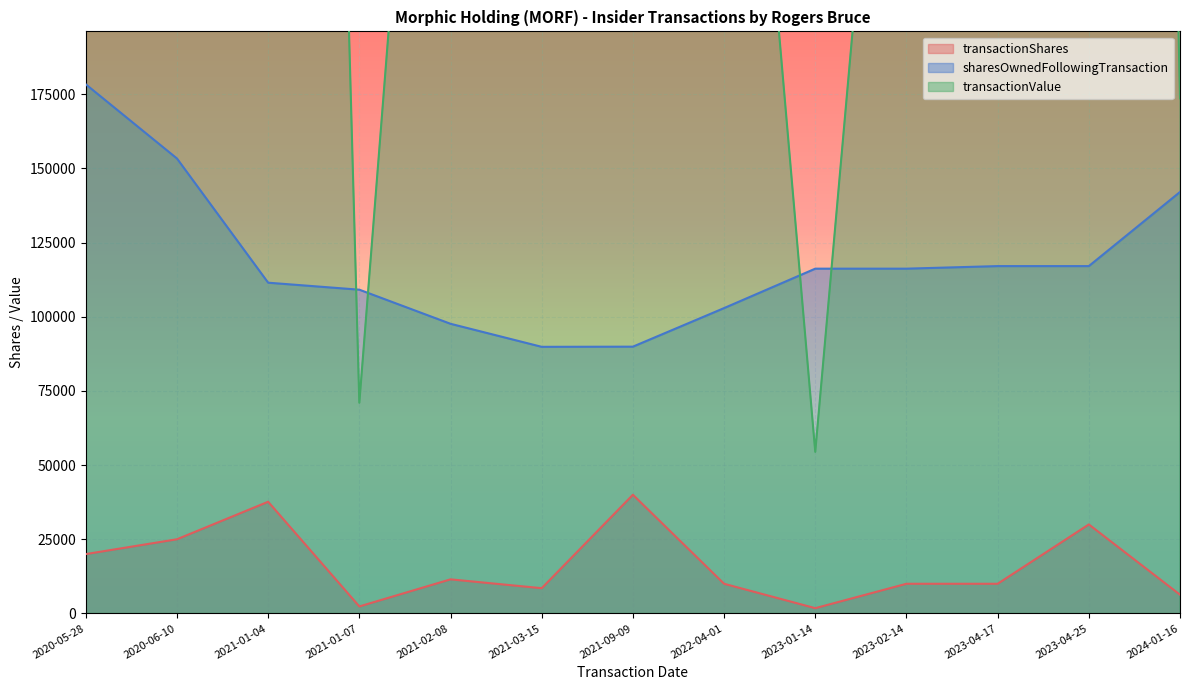

The transactionShares series shows 11491 at 2021-02-08. True or false?

True